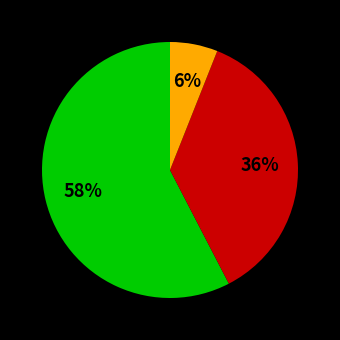

Is there a majority slice in this chart?

Yes